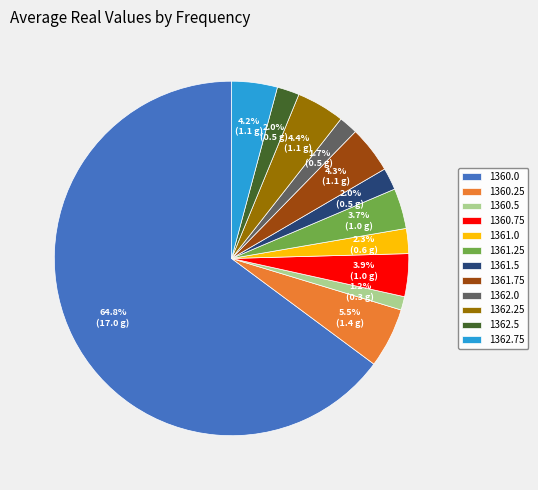

Is it true that 1361.25 is 4% of the pie?

True